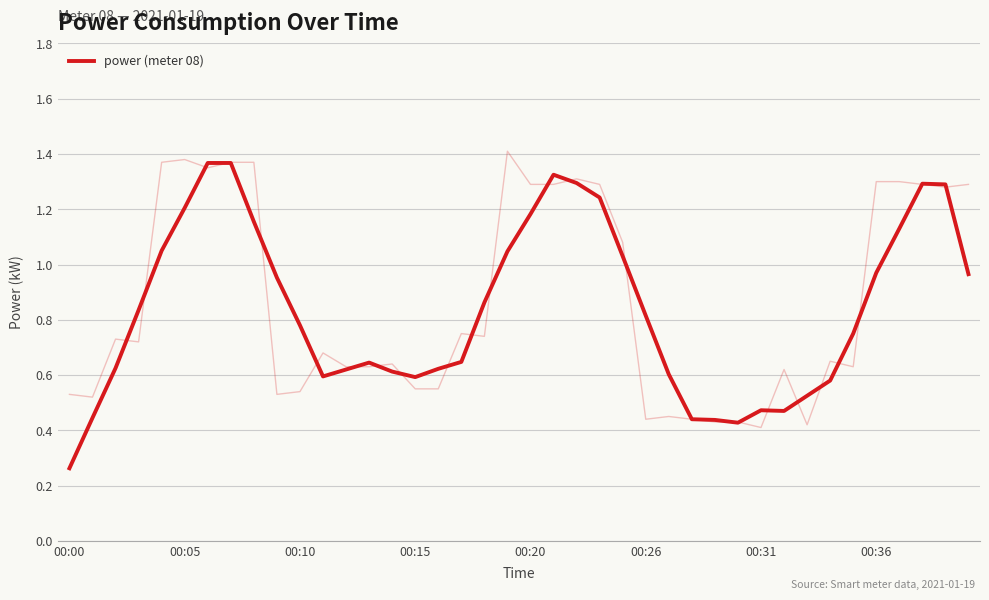

What position from the right is 22?

18